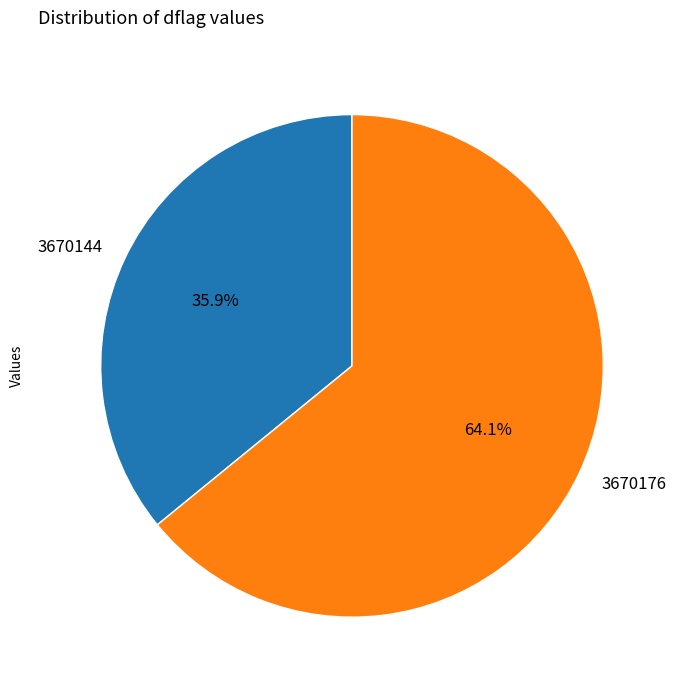

How many segments does this pie chart have?

2